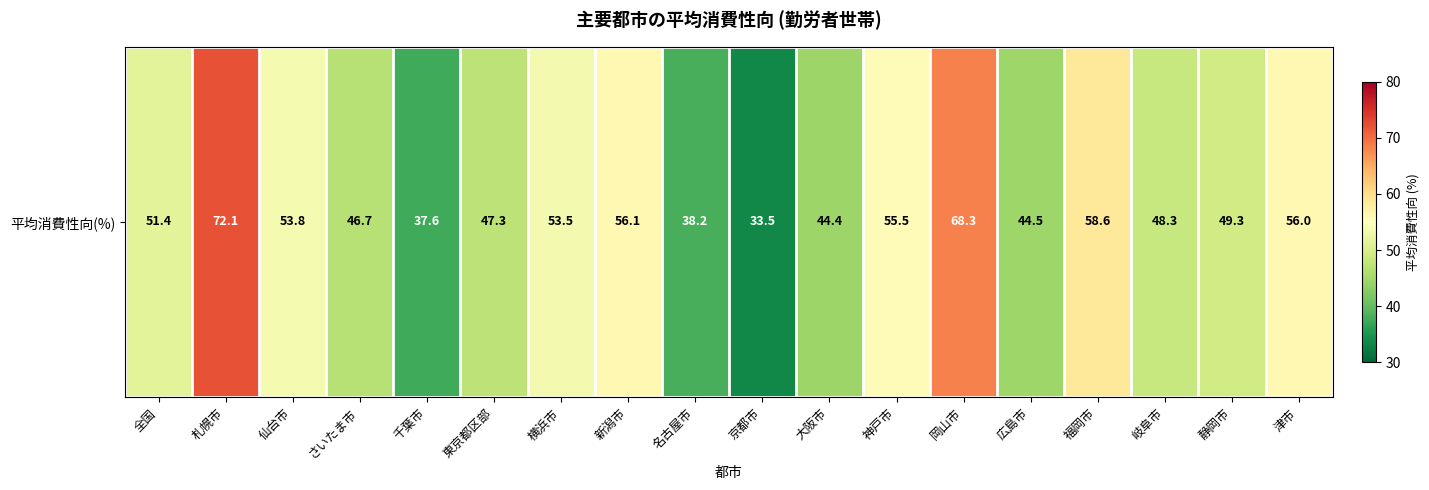

Count the number of data series in this chart.

1